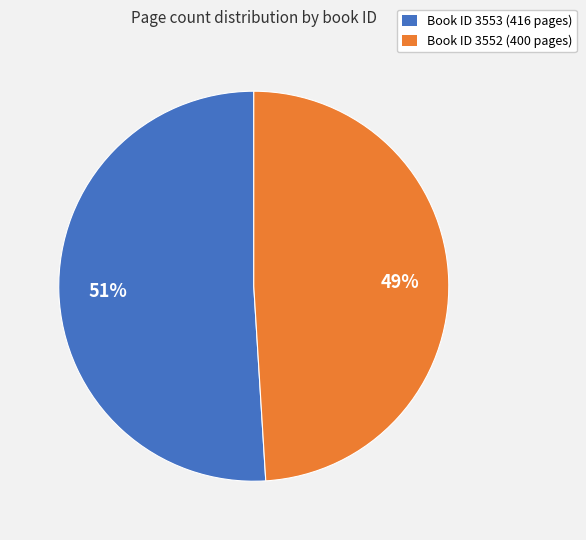

To the nearest percent, what is the average slice percentage?

50%